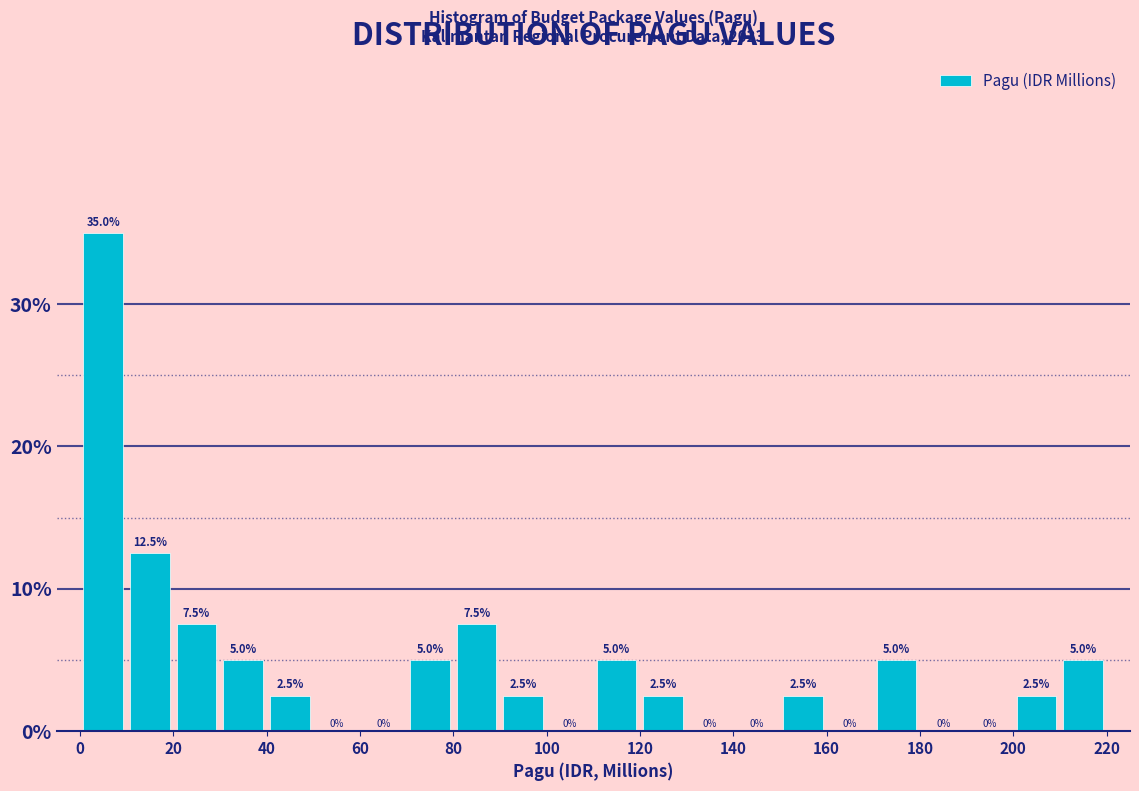

Which range on the x-axis has the tallest bar?

0 to 10